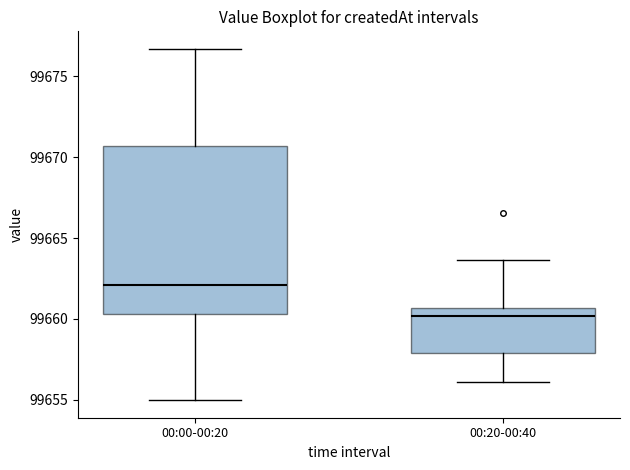

Reading left to right, transcribe this box plot: for each box, give where its median line is, the range the box spans, and where its two whiskers end, as read against the y-axis. The values are not printed on the chart, so give them approximately, as read against the axis.

00:00-00:20: median 99662.0, box 99660.5 to 99670.5, whiskers 99655.0 to 99676.5
00:20-00:40: median 99660.0, box 99658.0 to 99660.5, whiskers 99656.0 to 99663.5